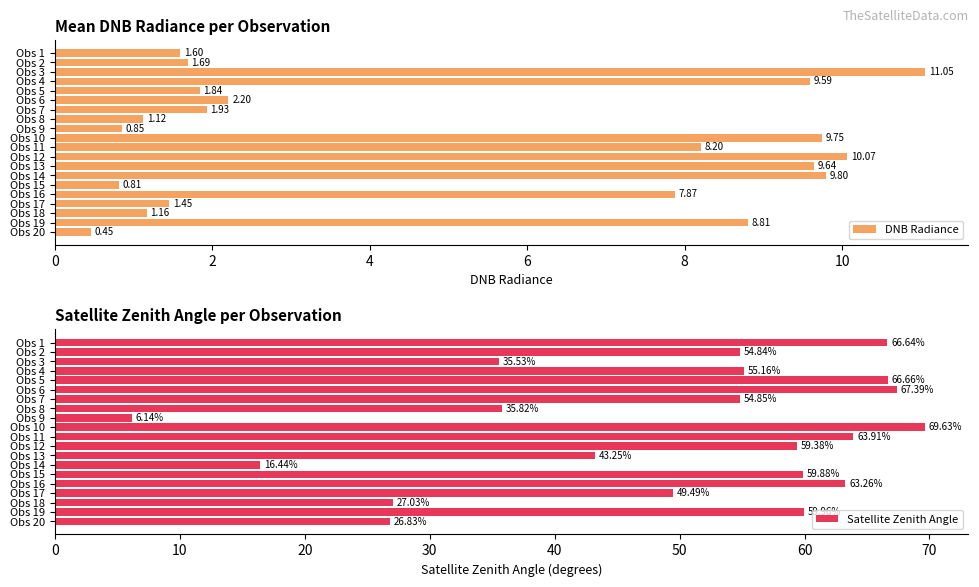

Rank the categories by DNB Radiance value from highest to lowest.

Obs 3, Obs 12, Obs 14, Obs 10, Obs 13, Obs 4, Obs 19, Obs 11, Obs 16, Obs 6, Obs 7, Obs 5, Obs 2, Obs 1, Obs 17, Obs 18, Obs 8, Obs 9, Obs 15, Obs 20